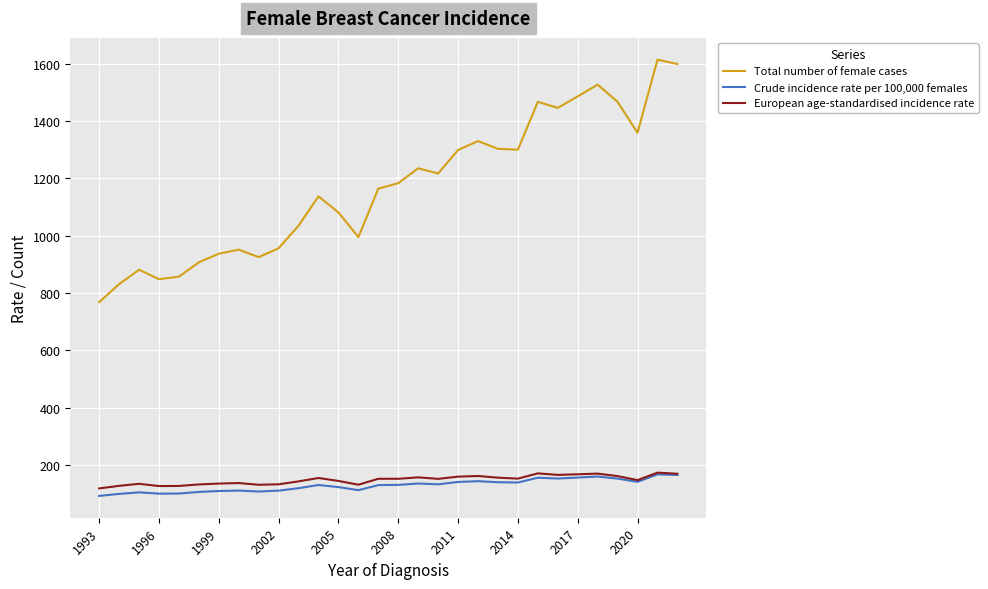

What is the highest value of the Total number of female cases series?

1614.0